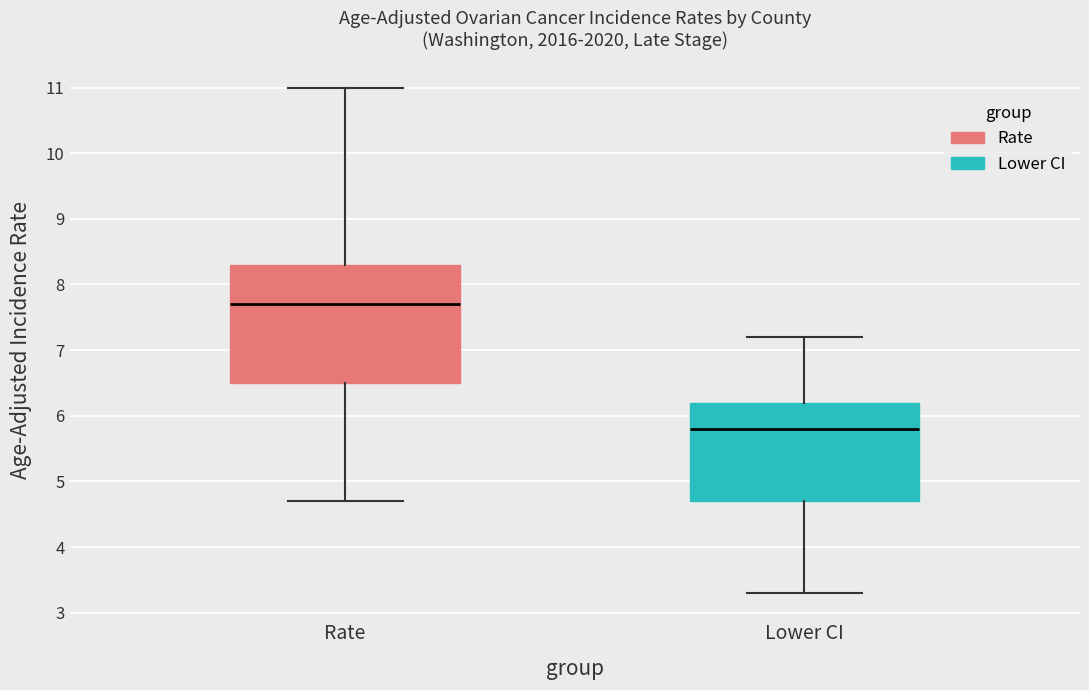

Which box has the highest median line?

Rate